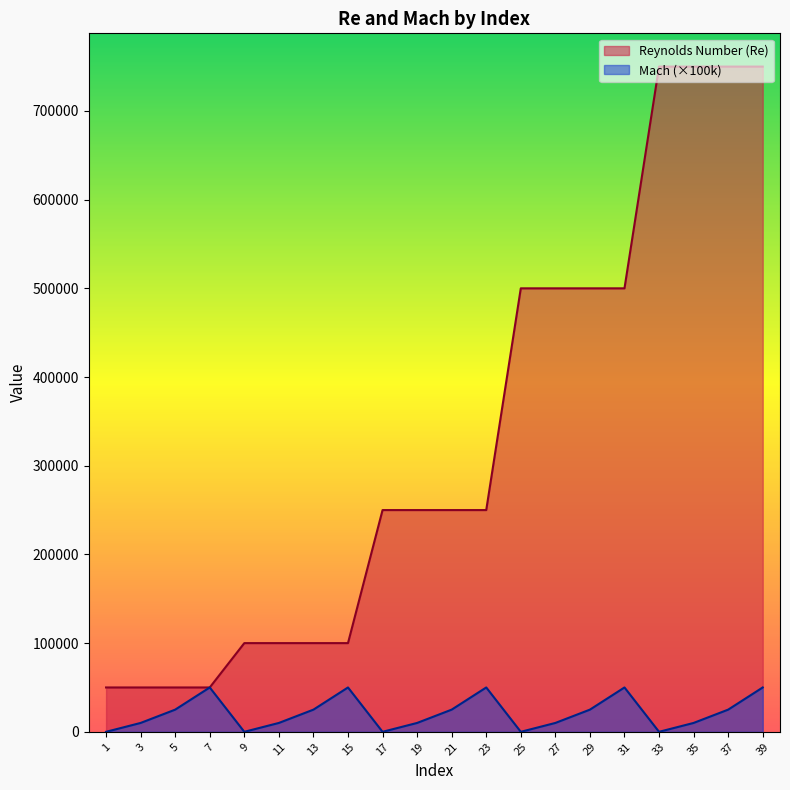

At which category does Mach reach its first local peak?

7